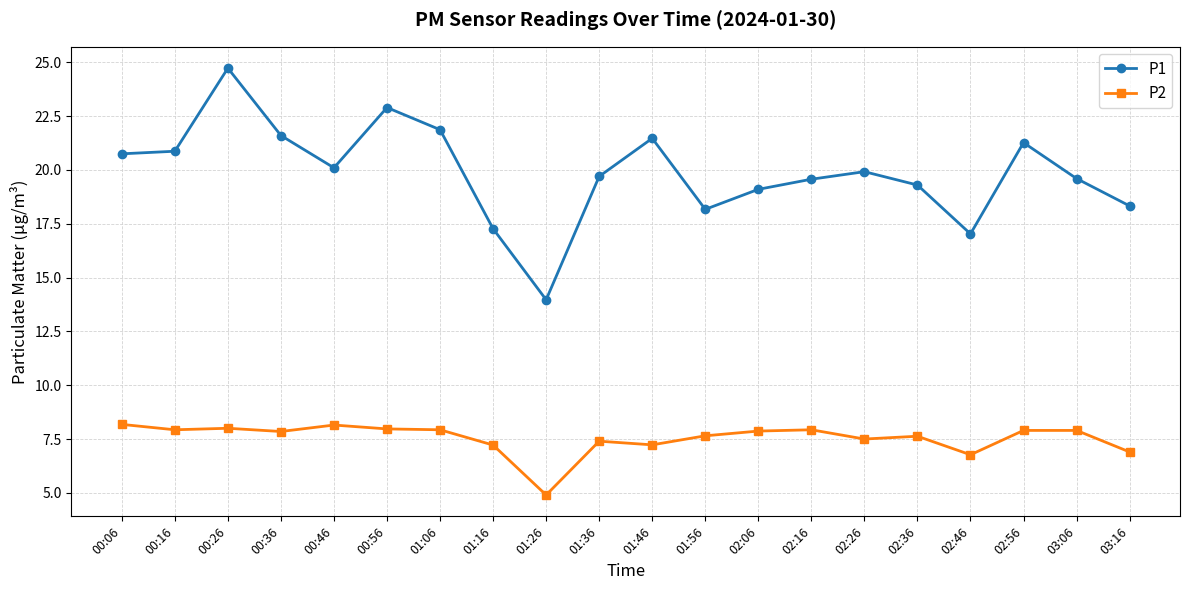

Count the number of data series in this chart.

2